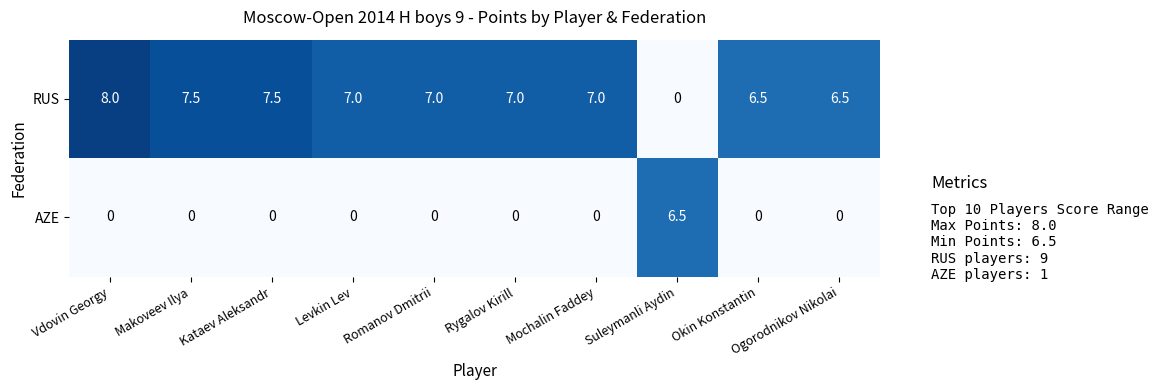

What is the highest value of the AZE series?

6.5